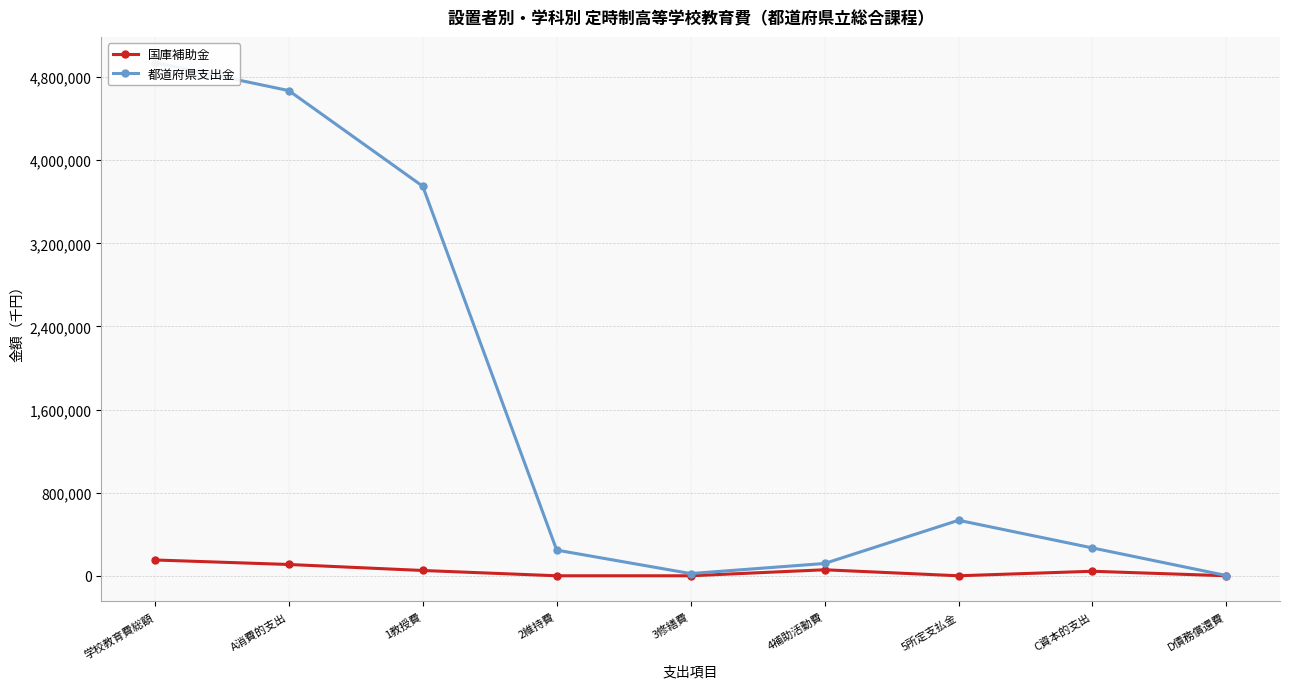

Where is the first local maximum for 都道府県支出金?

5所定支払金